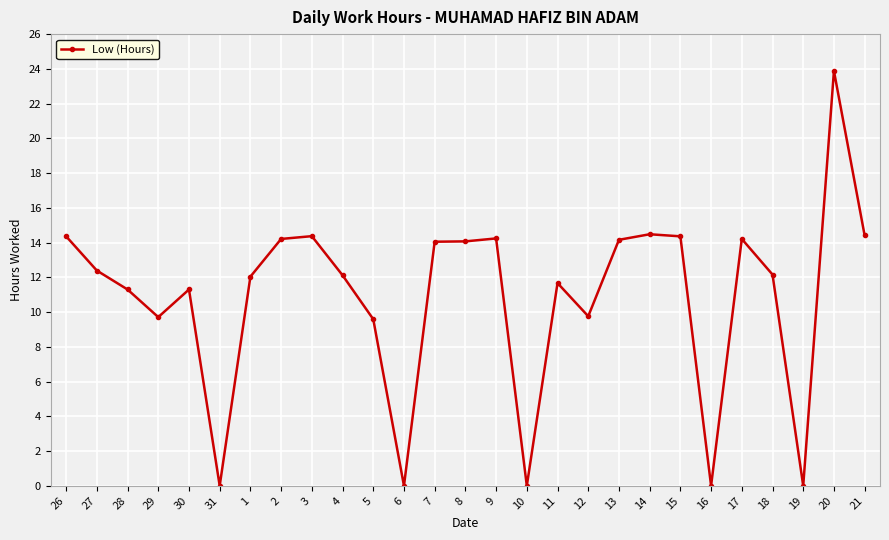

Which label corresponds to the largest value in the chart?

20